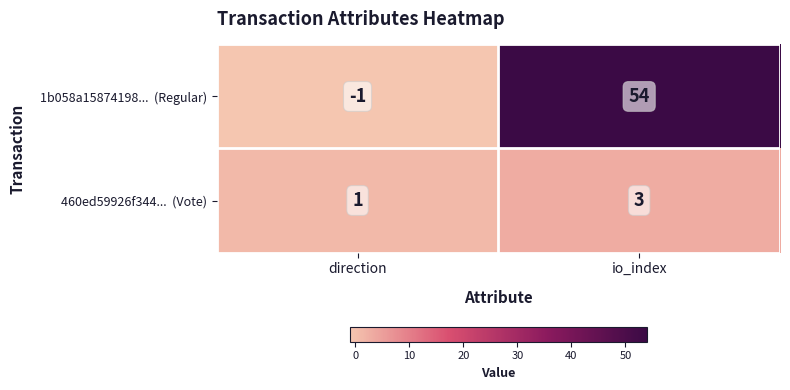

Which label corresponds to the smallest value in the chart?

direction